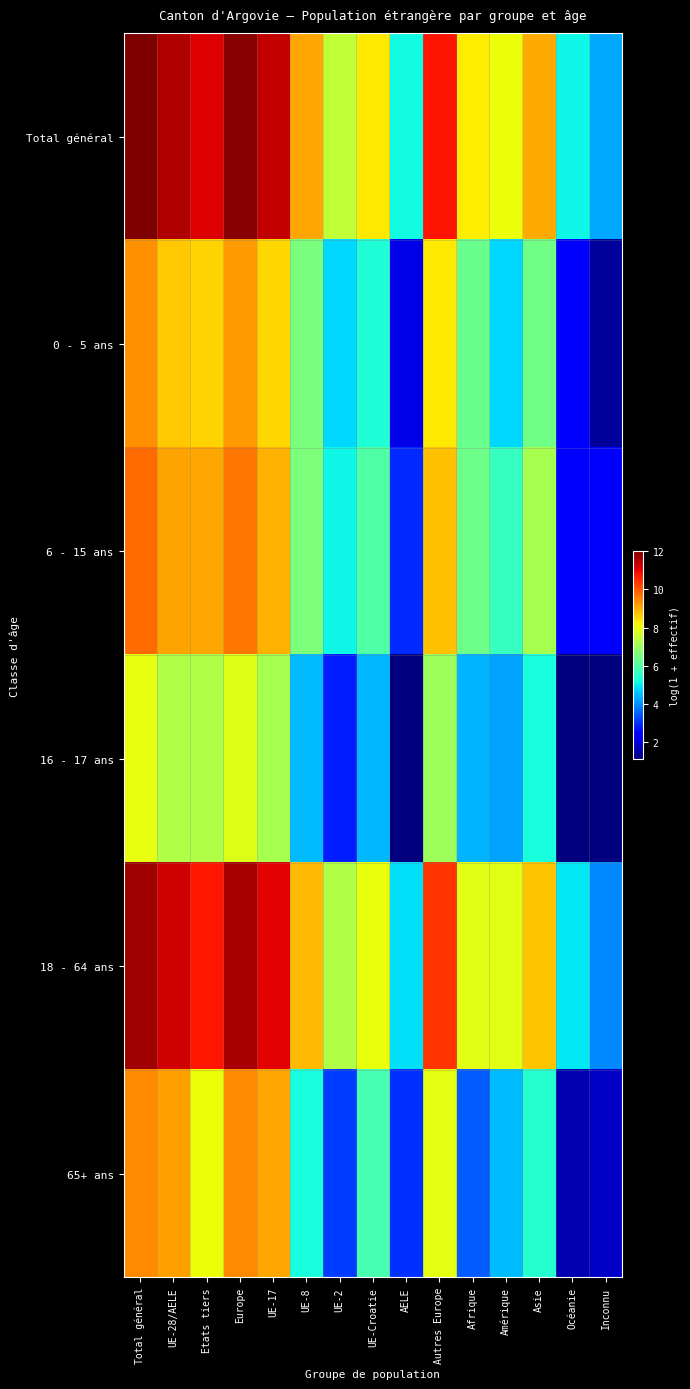

At which category is the sum across all series the highest?

Total général